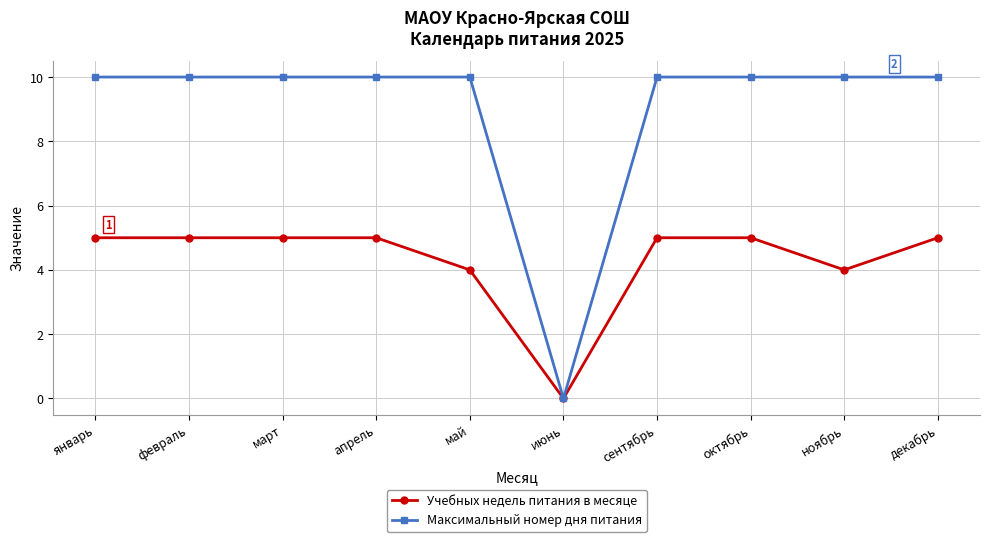

Which series has the widest spread of values?

Максимальный номер дня питания